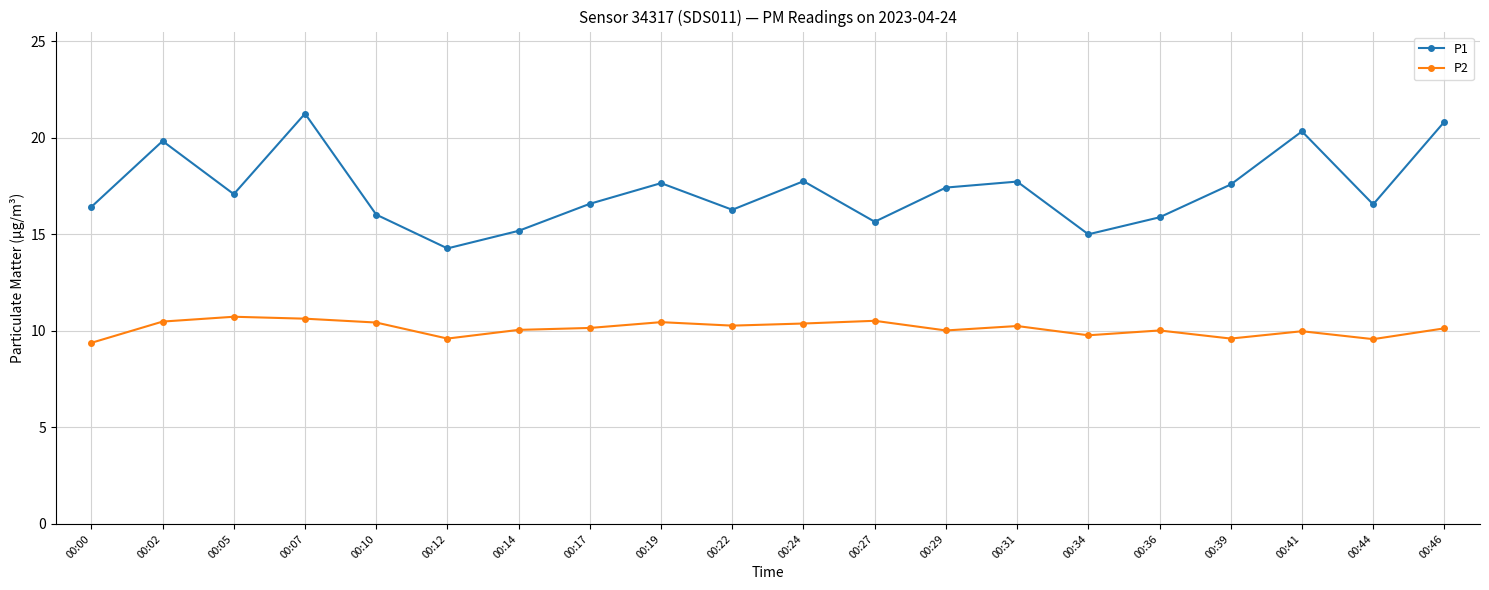

True or false: P1 and P2 cross at least once.

False